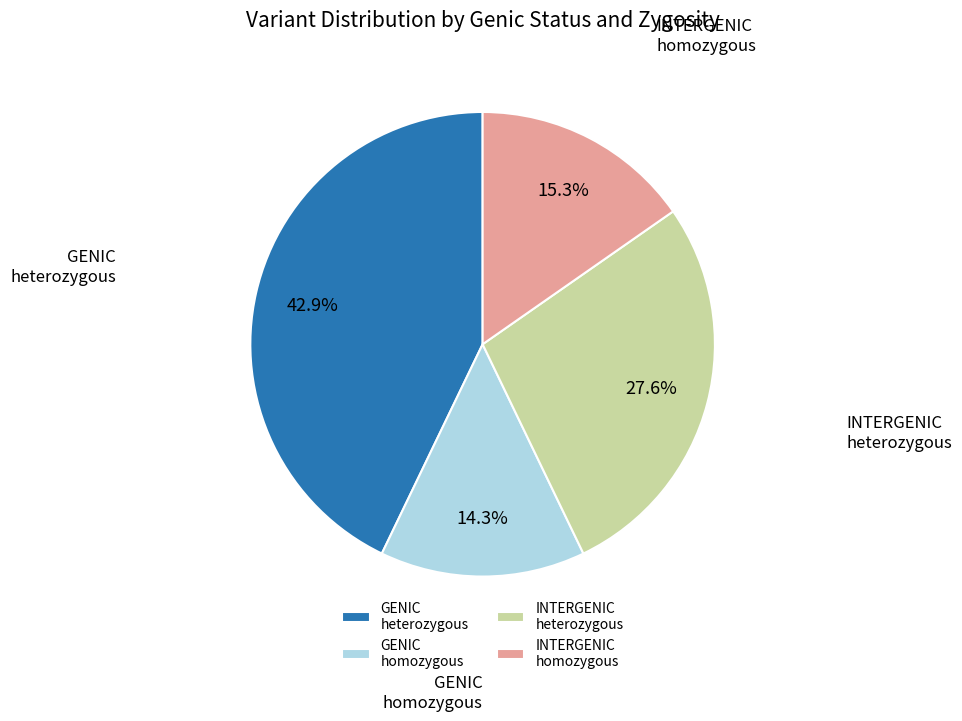

What is the ratio of the value at GENIC heterozygous to the value at GENIC homozygous?

3.0